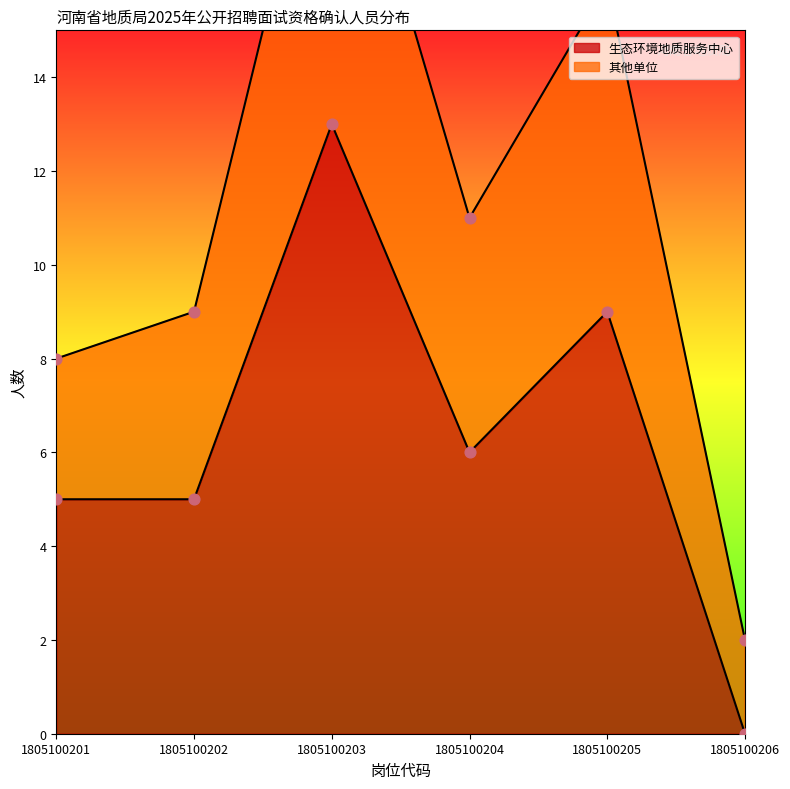

Is the value of 其他单位 at 1805100206 greater than the value of 生态环境地质服务中心 at 1805100204?

No